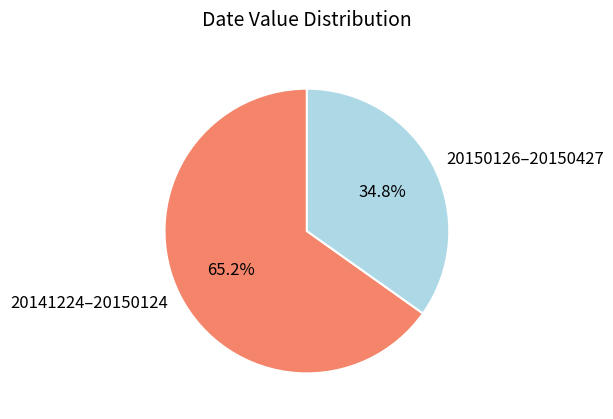

Combined, do 20141224–20150124 and 20150126–20150427 account for over 50%?

Yes